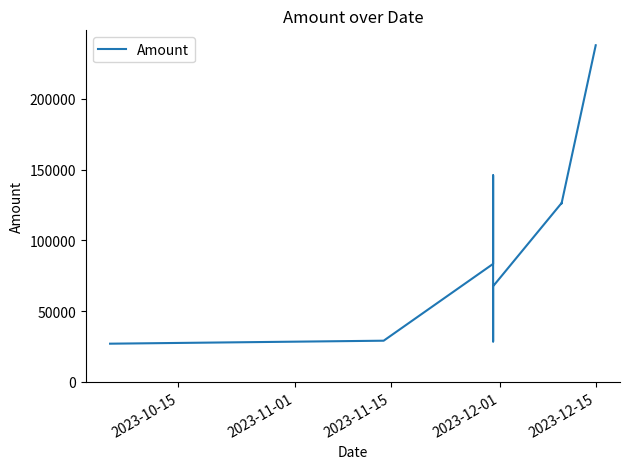

True or false: there are more than 2 points higher than both neighbors.

False